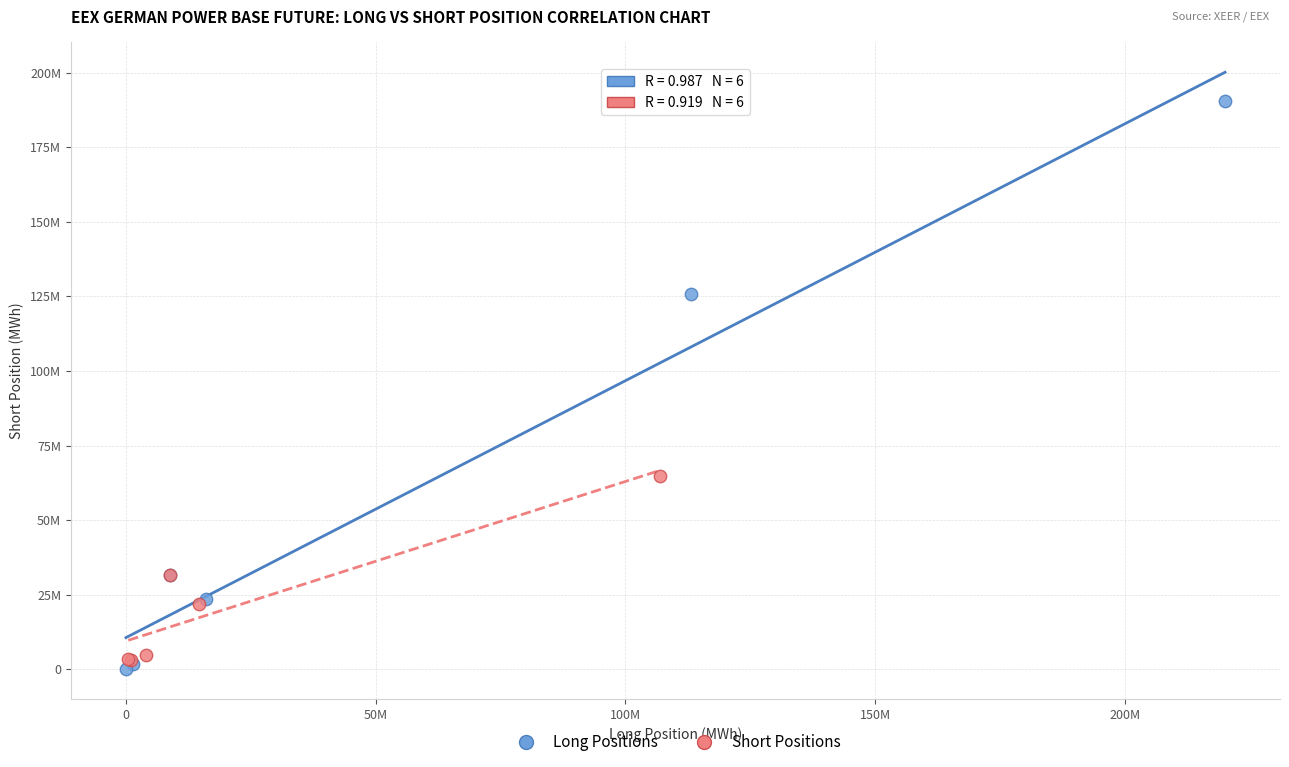

Which series reaches the minimum Y coordinate?

Long Positions